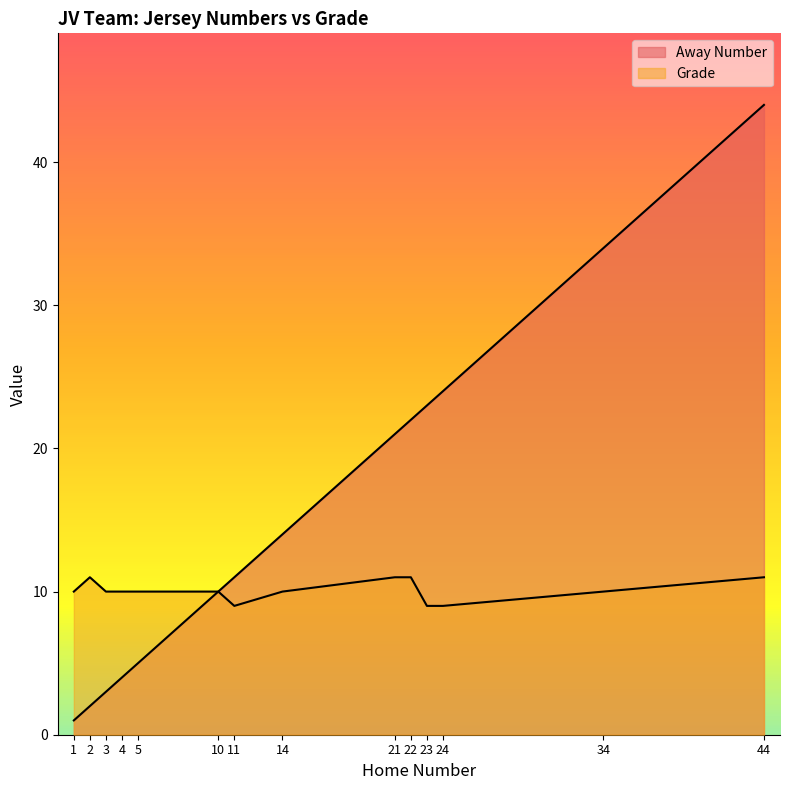

Which series has the widest spread of values?

Away Number